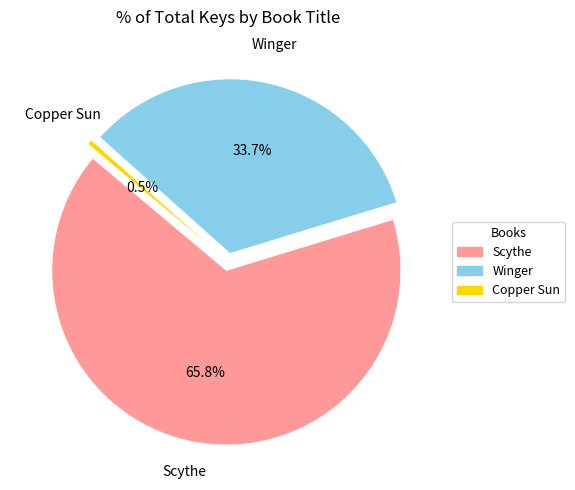

What is the largest slice in the pie chart?

Scythe